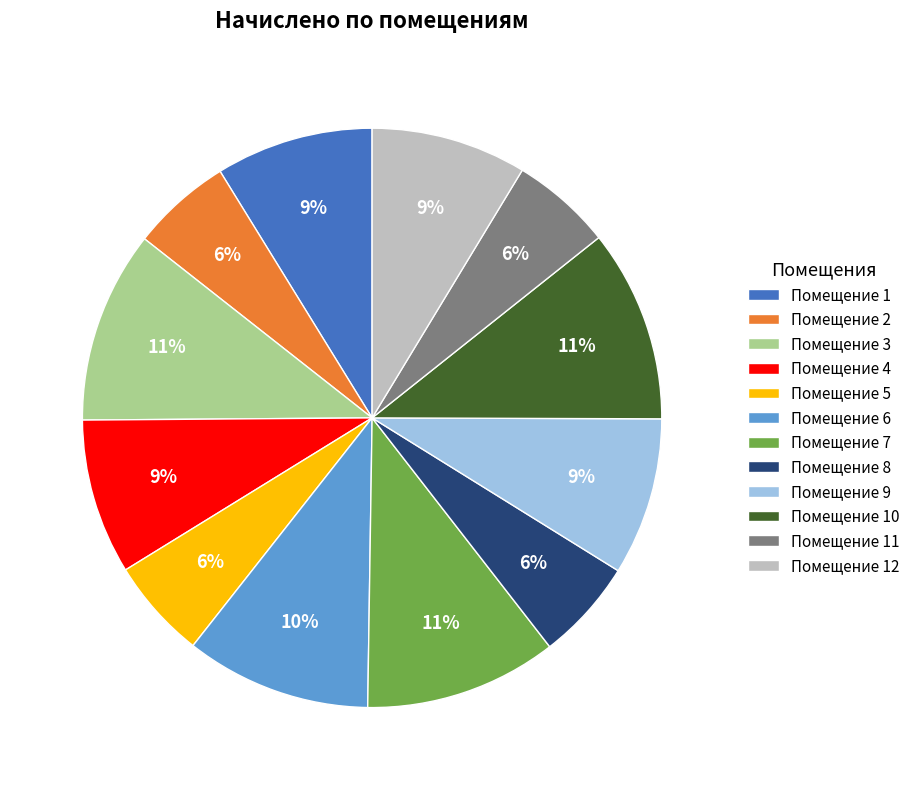

What is the ratio of the value at Помещение 9 to the value at Помещение 7?

0.8